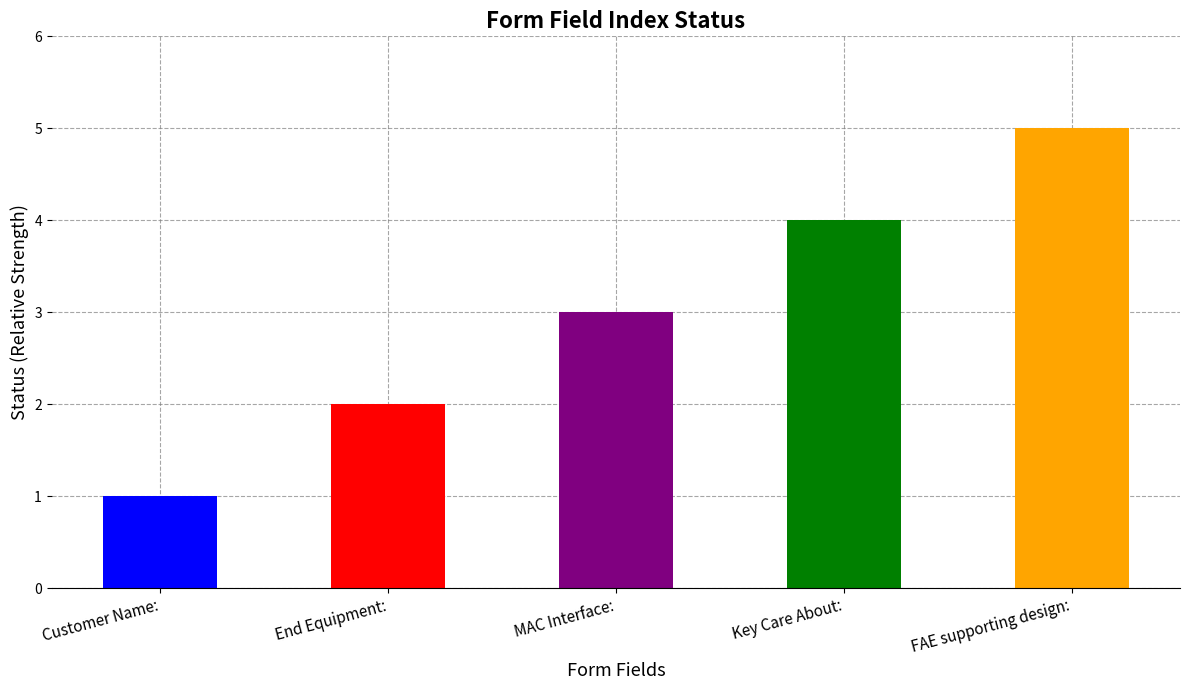

Rank the categories by value from highest to lowest.

FAE supporting design:, Key Care About:, MAC Interface:, End Equipment:, Customer Name: